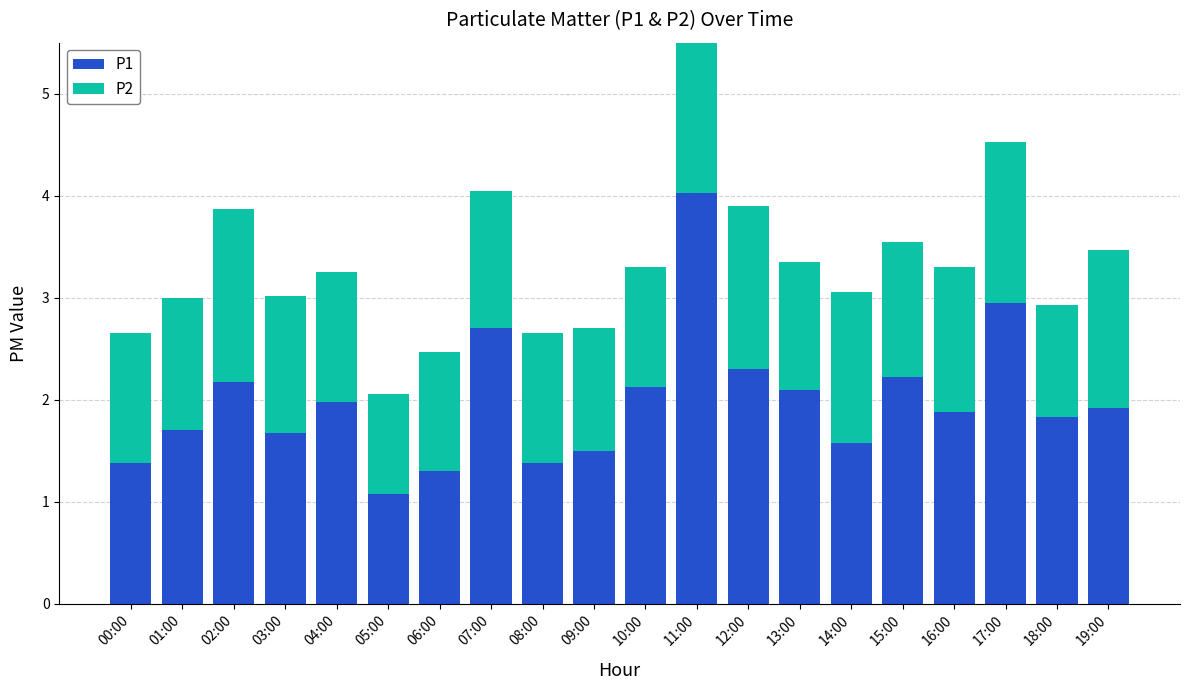

The value of P1 at 07:00 is 2.7. True or false?

True